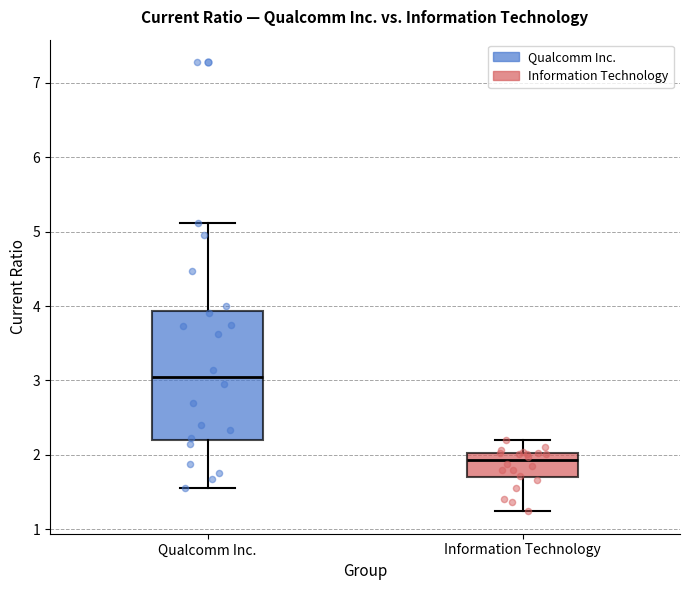

Reading left to right, read every box against the y-axis: the position of its median line, the range the box covers, and the ends of its whiskers. The values are not printed on the chart, so give them approximately, as read against the axis.

Qualcomm Inc.: median 3.0, box 2.2 to 3.9, whiskers 1.6 to 5.1
Information Technology: median 1.9, box 1.7 to 2.0, whiskers 1.2 to 2.2